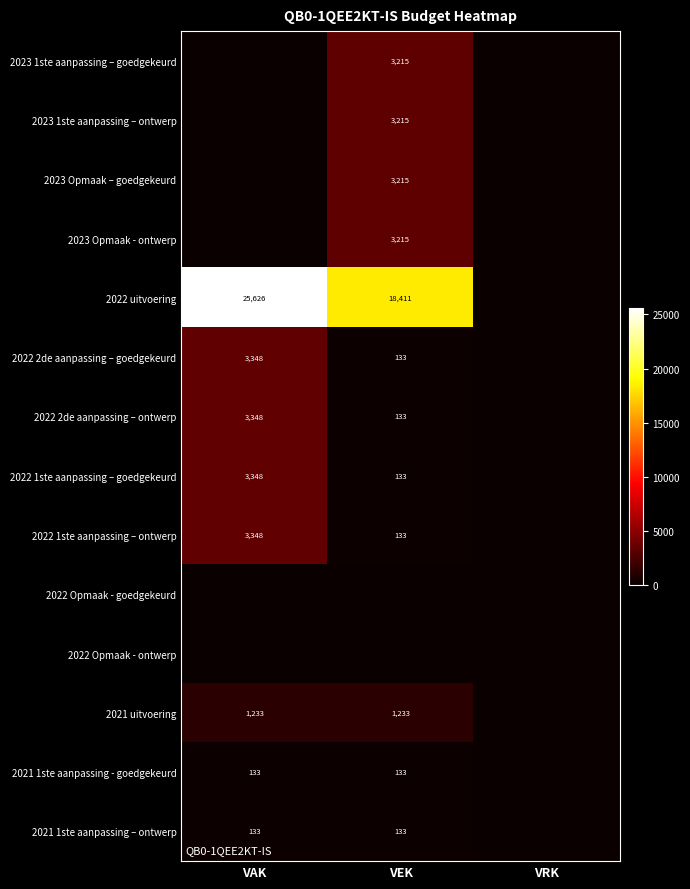

Is it true that 2022 2de aanpassing – ontwerp equals 3348 at VAK?

True